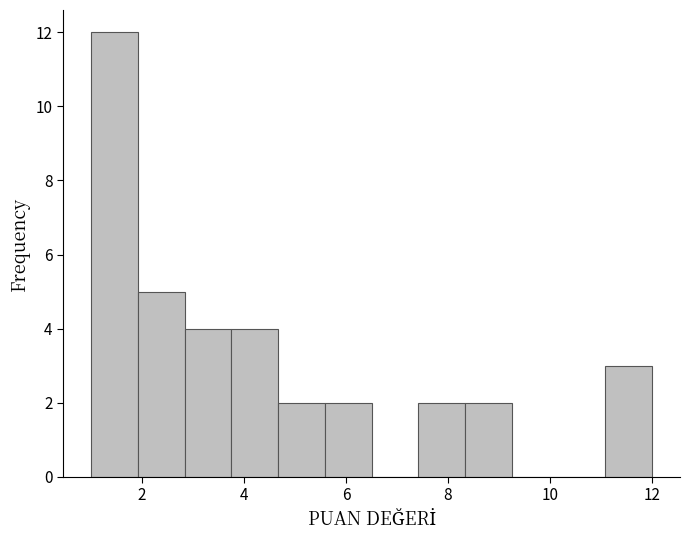

Over which range of the x-axis is the bar tallest?

1.0 to 2.0